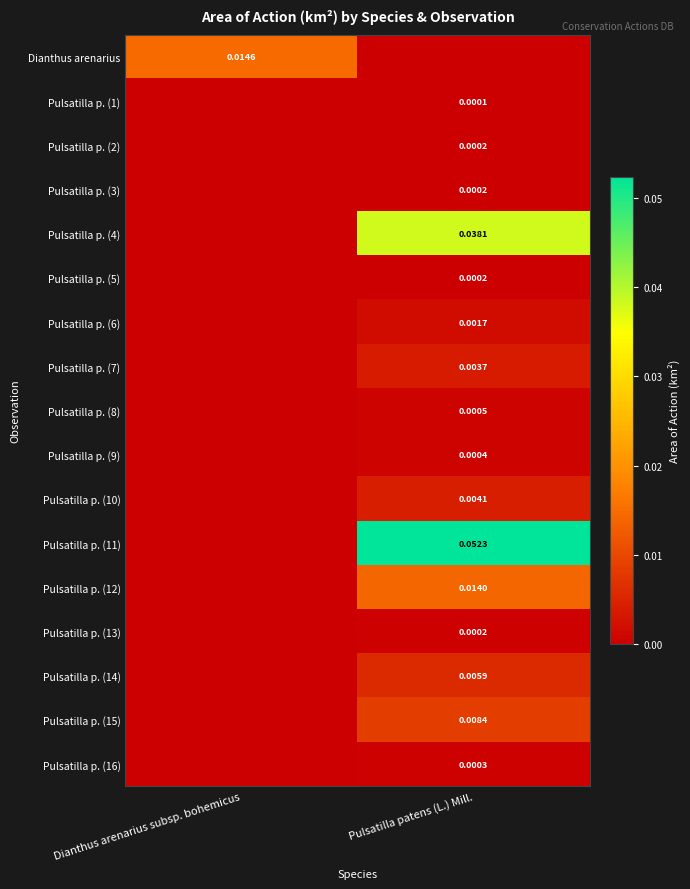

List the labels in order of Pulsatilla p. (8) value, largest first.

Pulsatilla patens (L.) Mill., Dianthus arenarius subsp. bohemicus